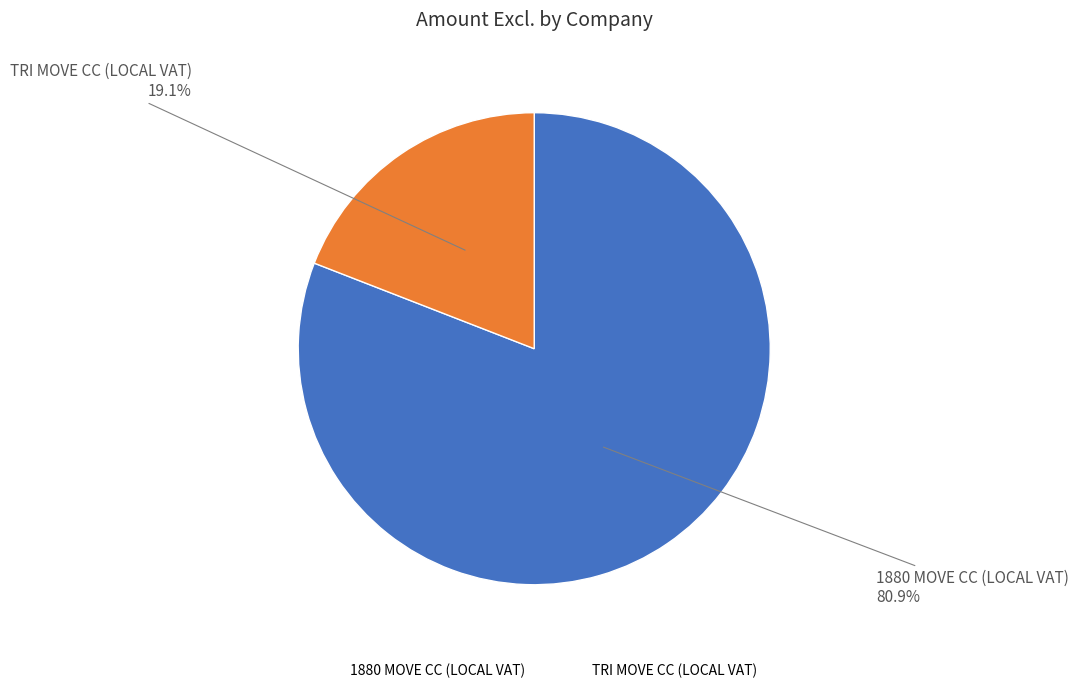

Rank the categories by value from lowest to highest.

TRI MOVE CC (LOCAL VAT), 1880 MOVE CC (LOCAL VAT)